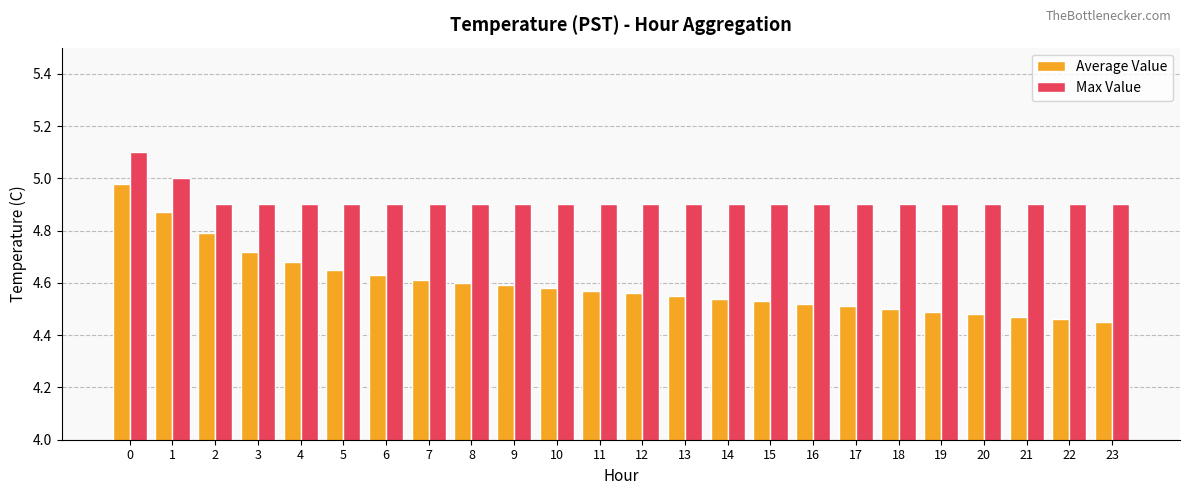

How many groups of bars are there?

24